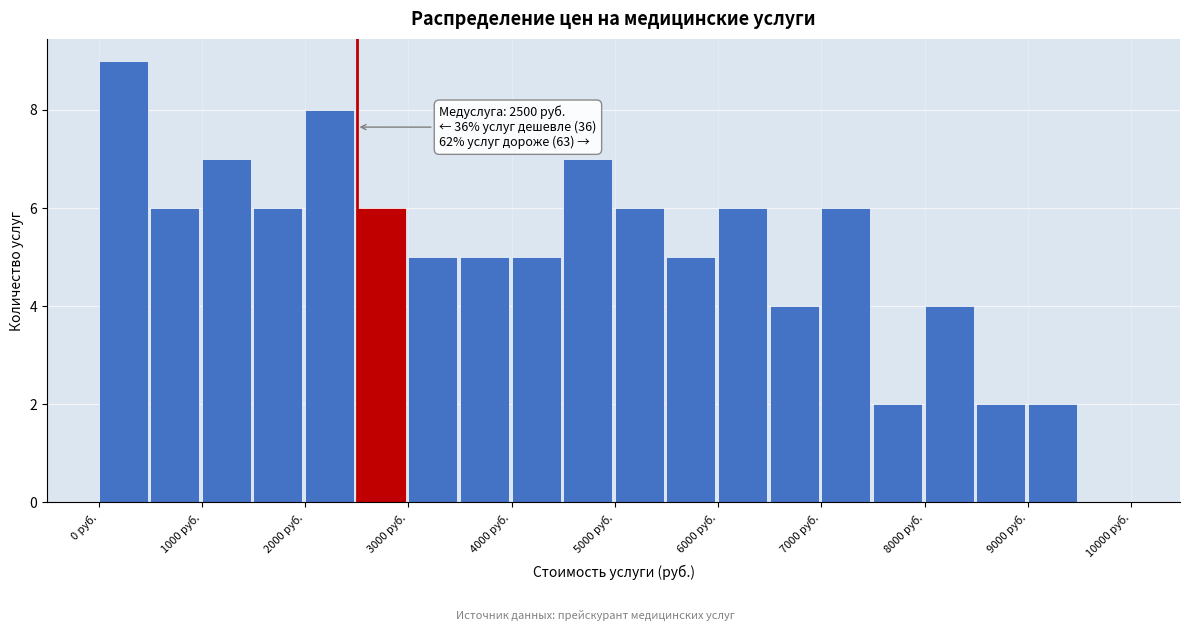

Over which range of the x-axis is the bar tallest?

0 to 500